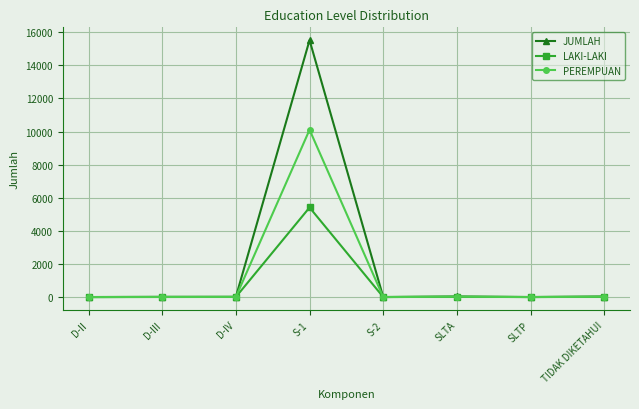

What is the maximum value for JUMLAH?

15520